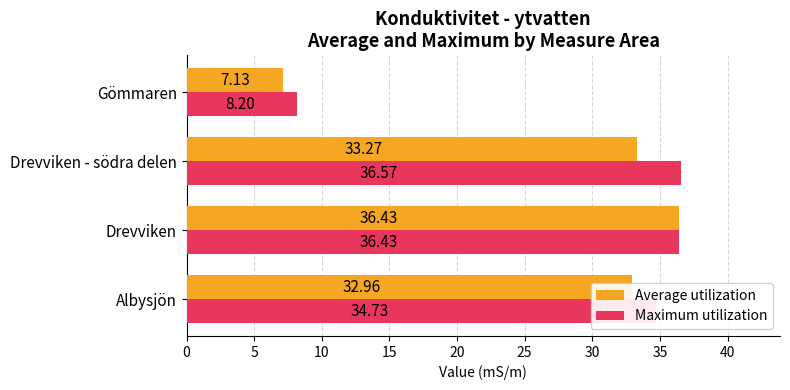

Where is Average utilization nearest to the value 21?

Albysjön